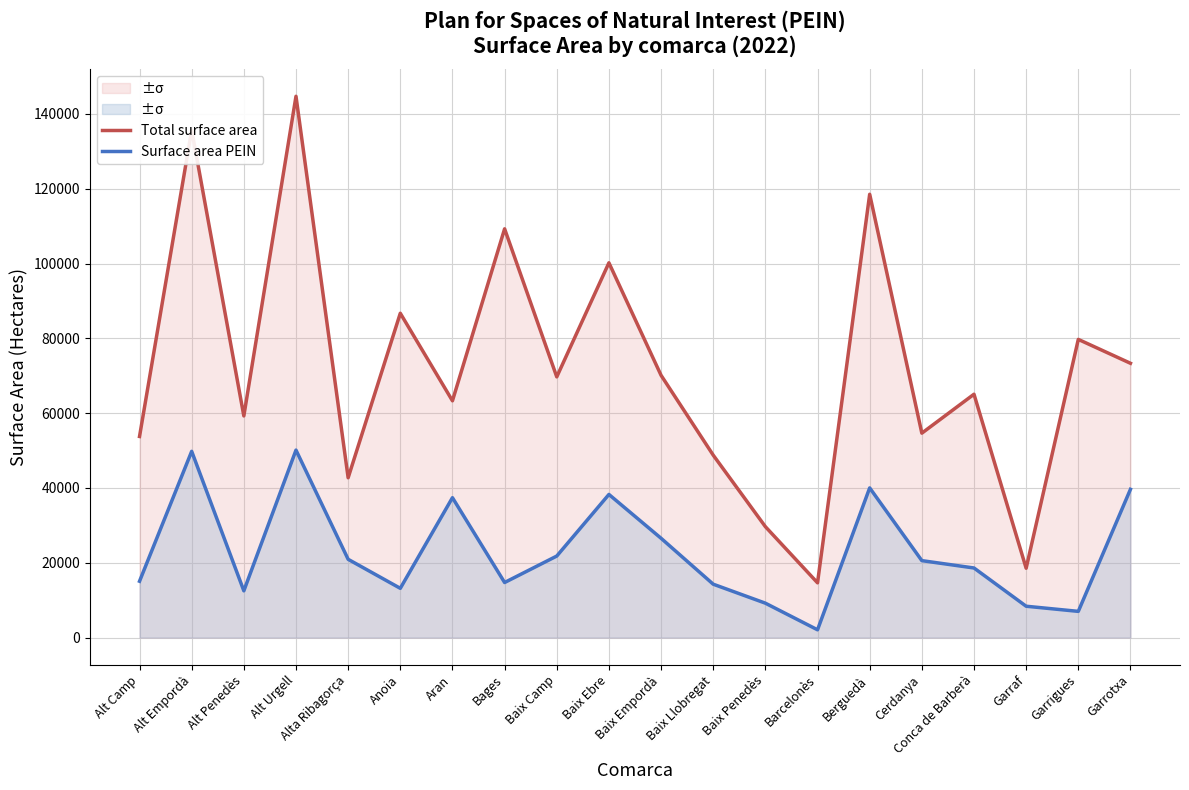

What is the highest value of the Surface area PEIN series?

50116